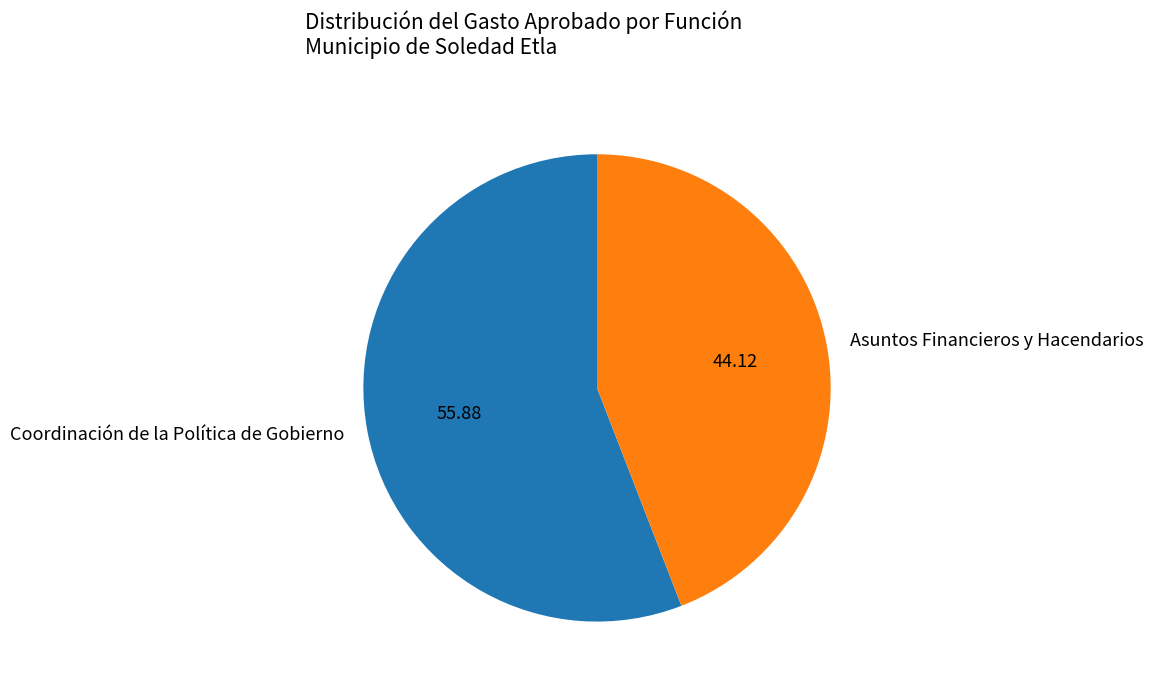

Which category has the biggest portion of the pie?

Coordinación de la Política de Gobierno